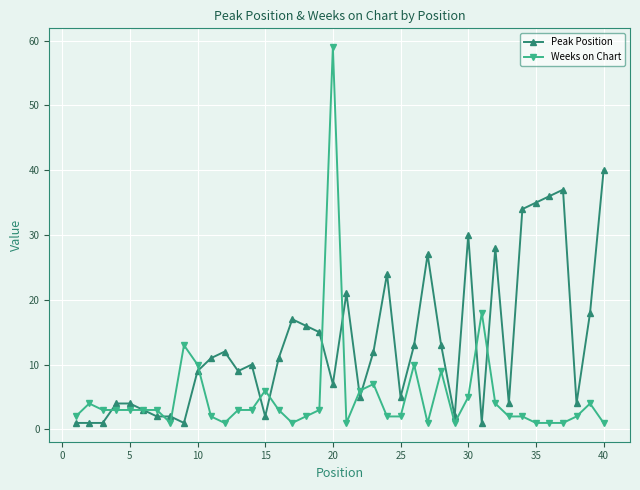

True or false: Peak Position and Weeks on Chart intersect in this chart.

True